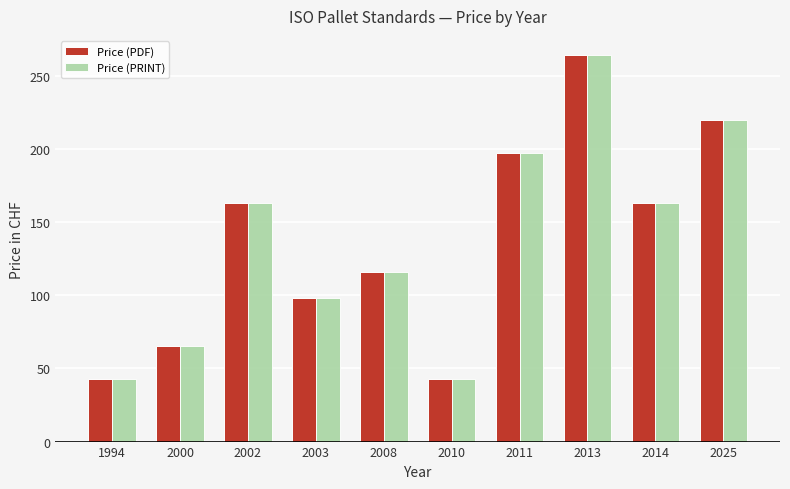

What is the sum of all Price (PDF) values?

1372